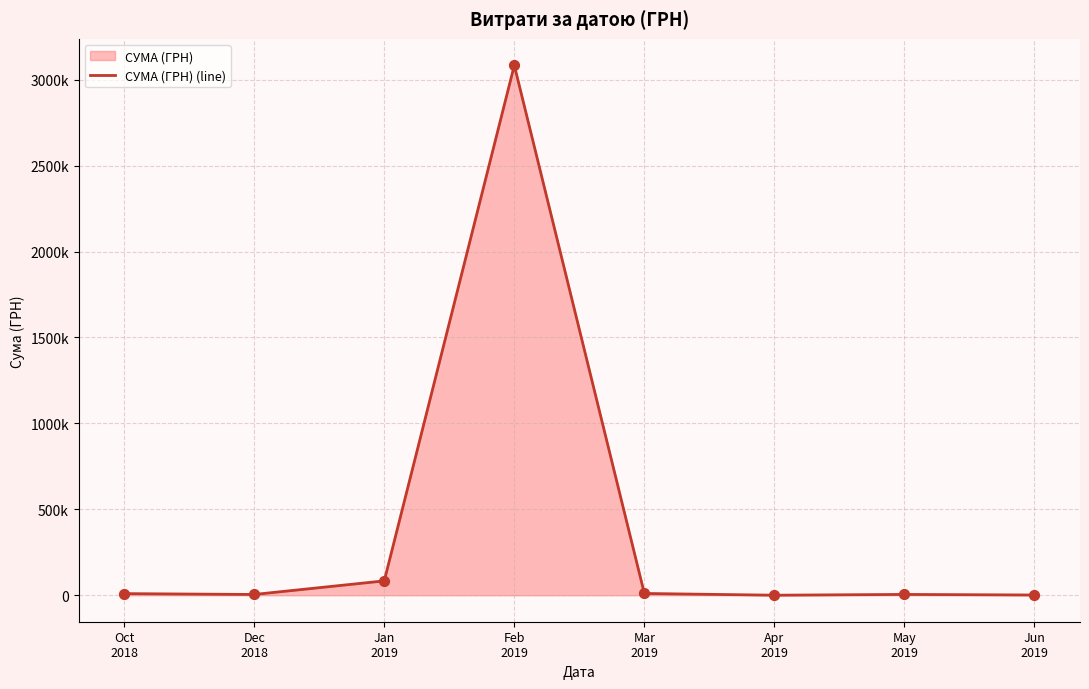

Between May
2019 and Feb
2019, which is larger?

Feb
2019